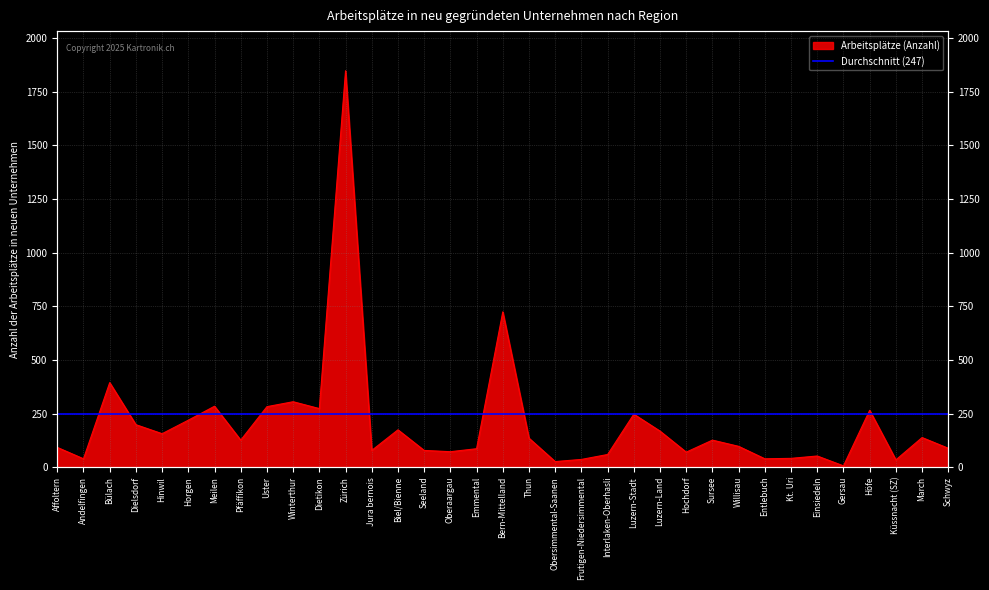

Reading right to left, what are all the values shown in this chart?

88	138	34	265	6	52	41	39	97	126	70	168	247	59	36	26	135	724	86	72	78	174	78	1848	273	305	282	126	284	219	156	198	394	39	92